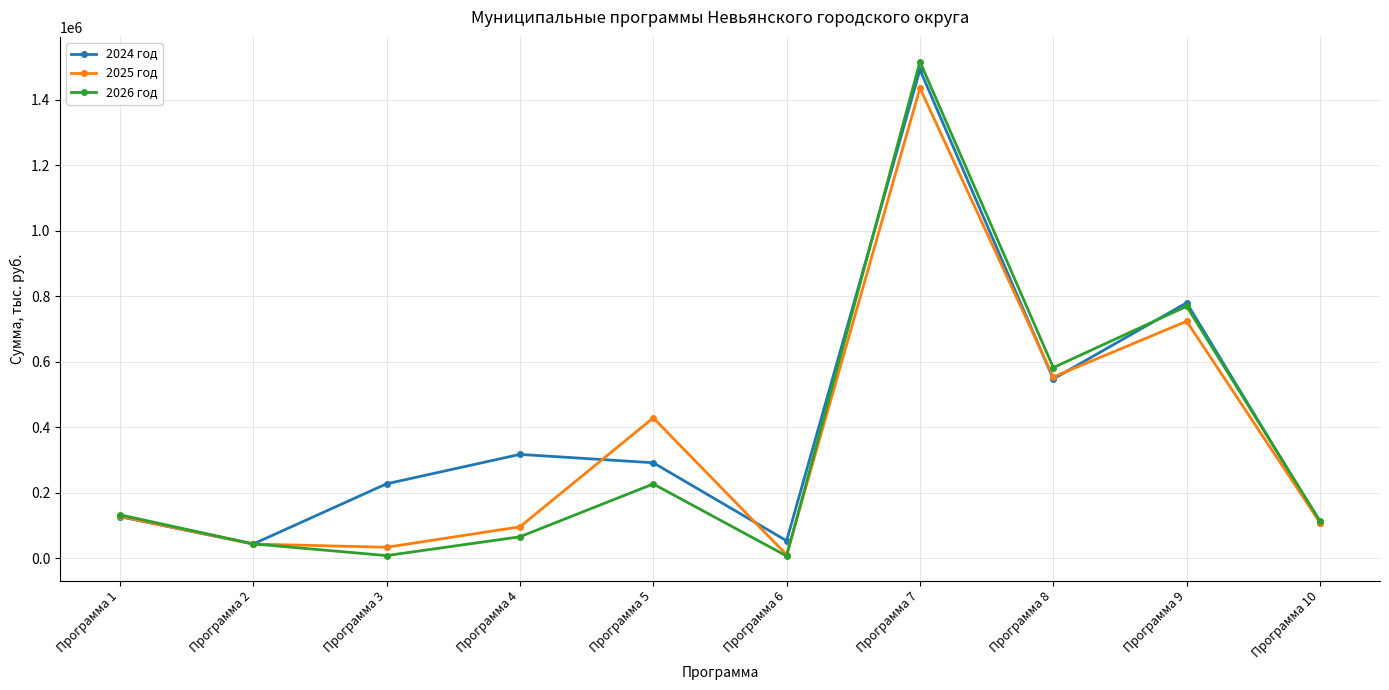

Rank the series at Программа 5 from lowest to highest value.

2026 год, 2024 год, 2025 год